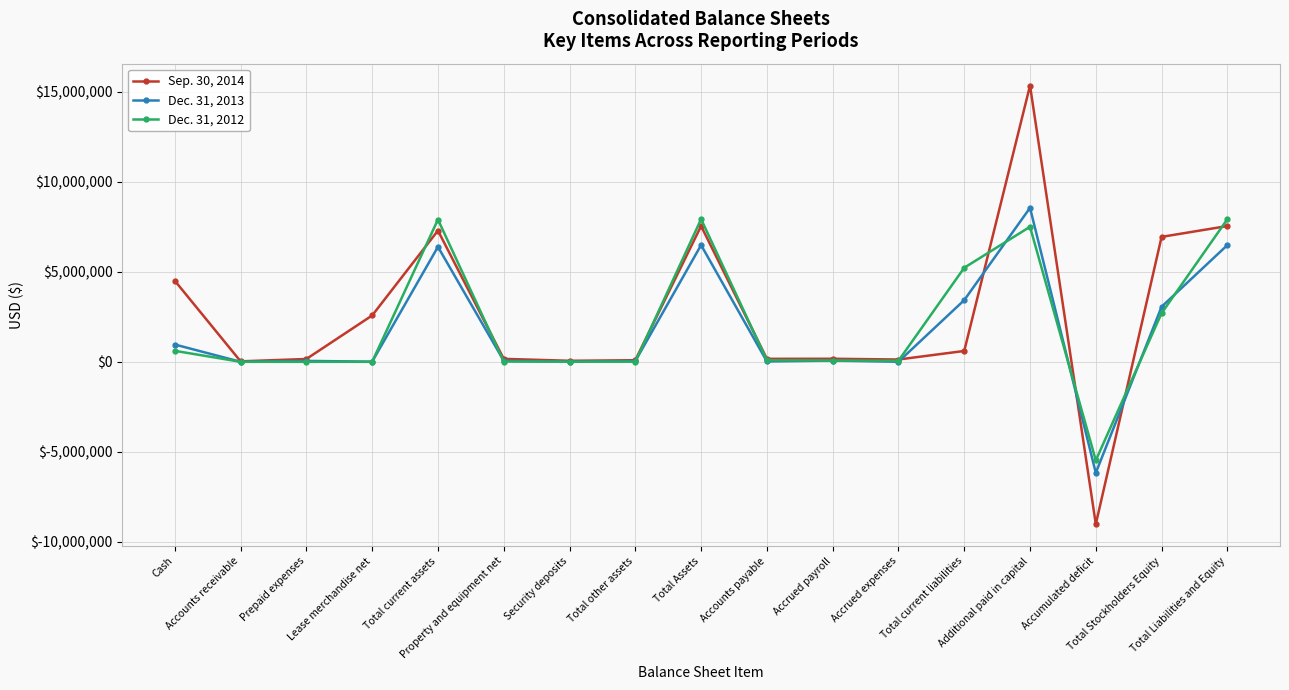

Where is the first local maximum for Sep. 30, 2014?

Total current assets